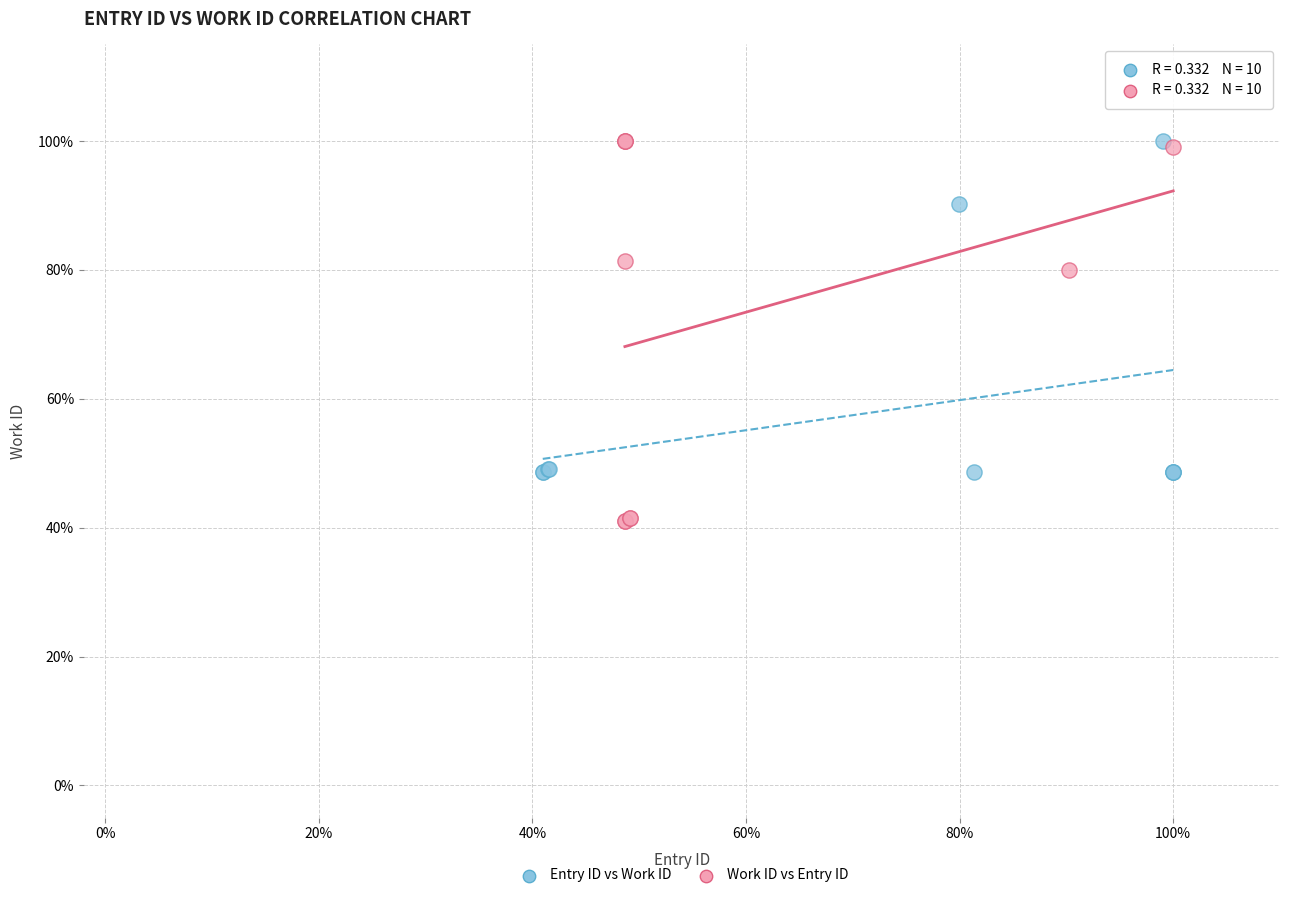

Which series has the widest spread of Y values?

Work ID vs Entry ID